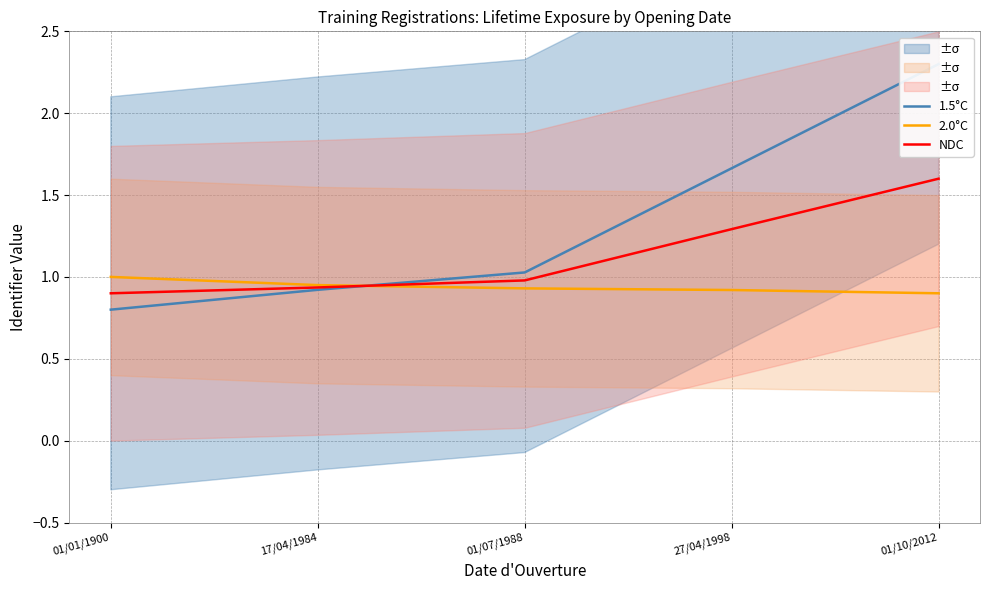

How many lines are shown in the chart?

3